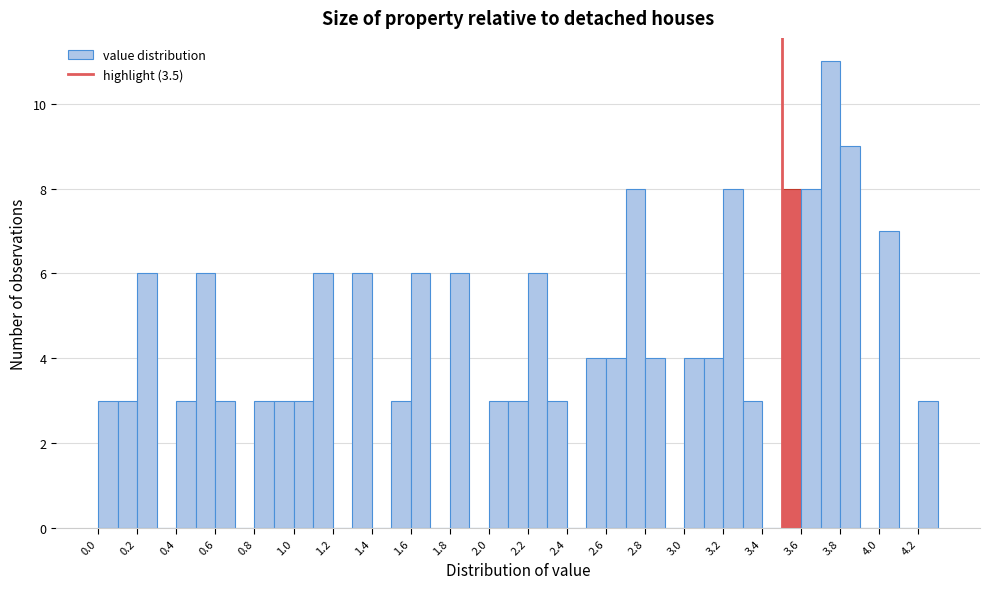

Which range on the x-axis has the tallest bar?

3.7 to 3.8